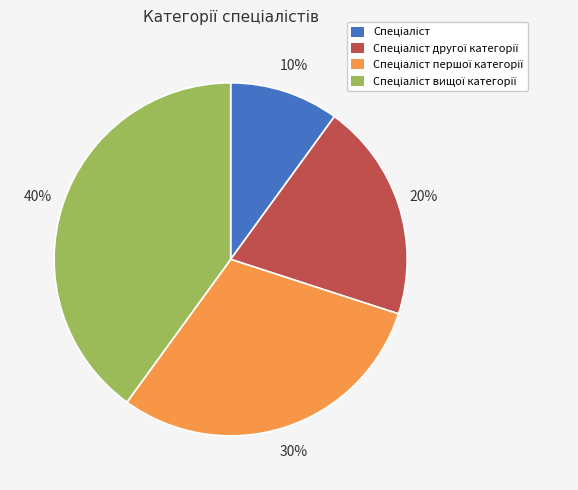

To the nearest percent, what is the difference between the largest and smallest slice percentages?

30%